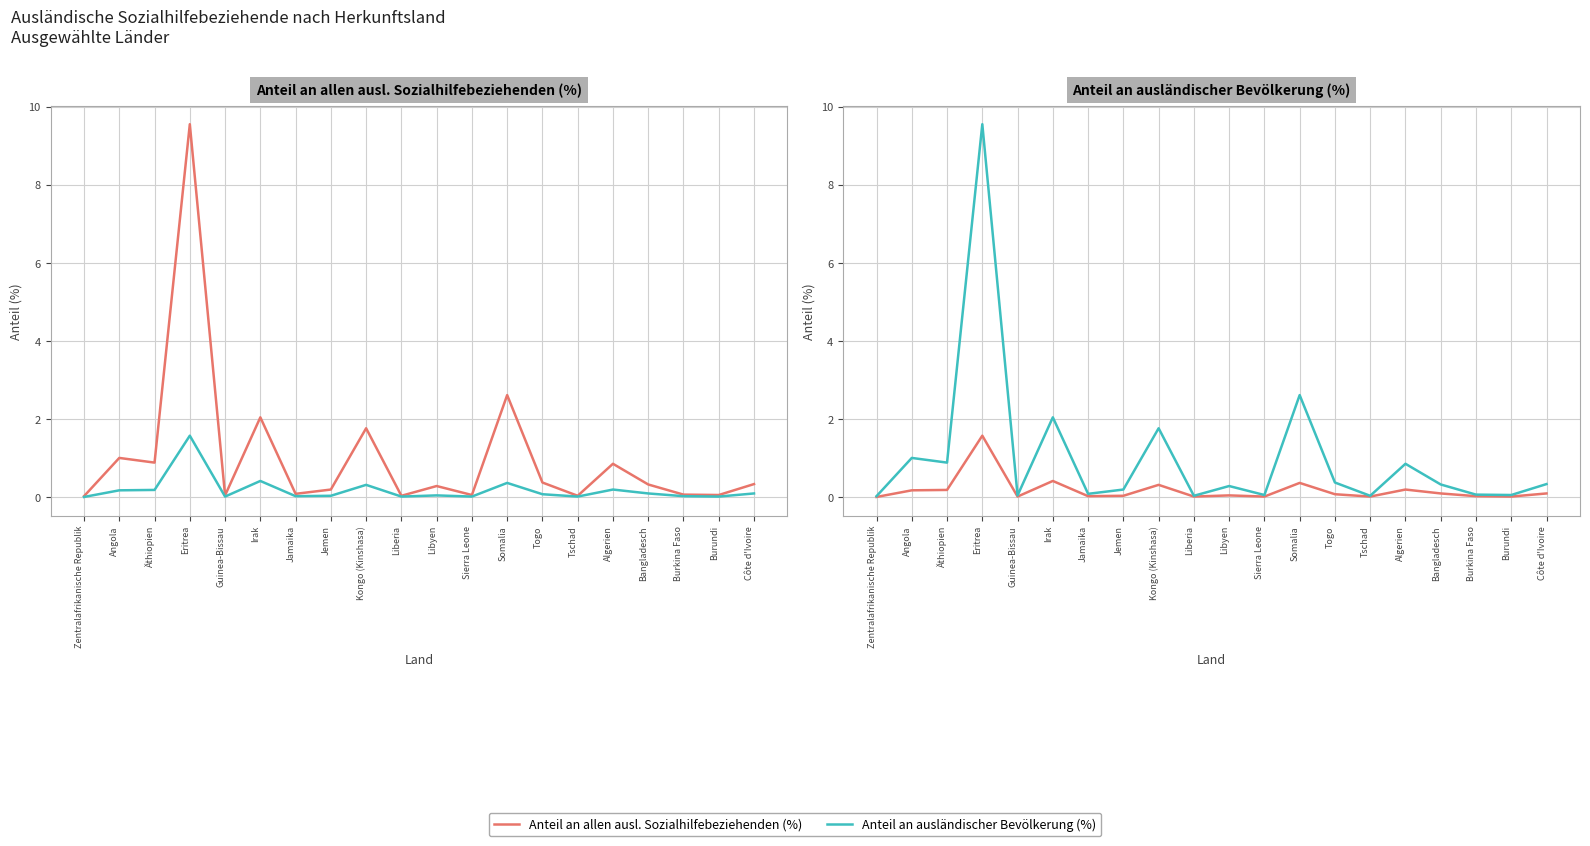

List the series in order of their overall mean, lowest first.

Anteil an ausländischer Bevölkerung (%), Anteil an allen ausl. Sozialhilfebeziehenden (%)